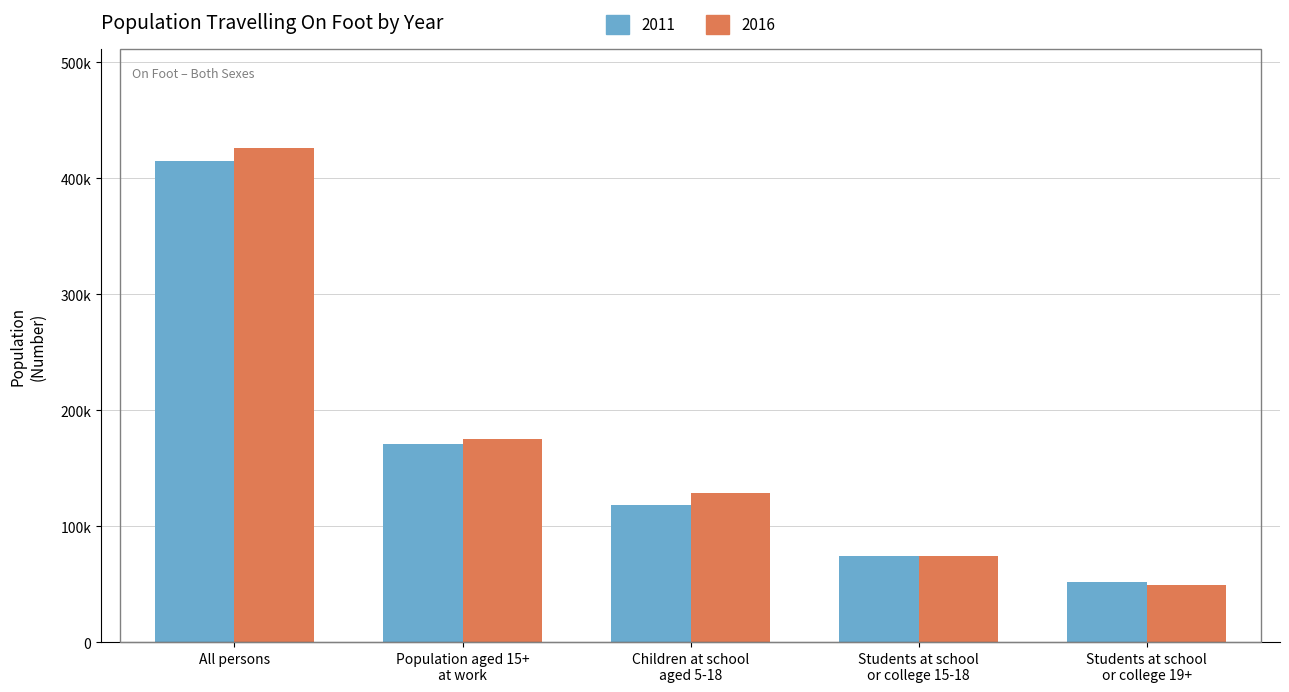

Which series has the widest spread of values?

2016